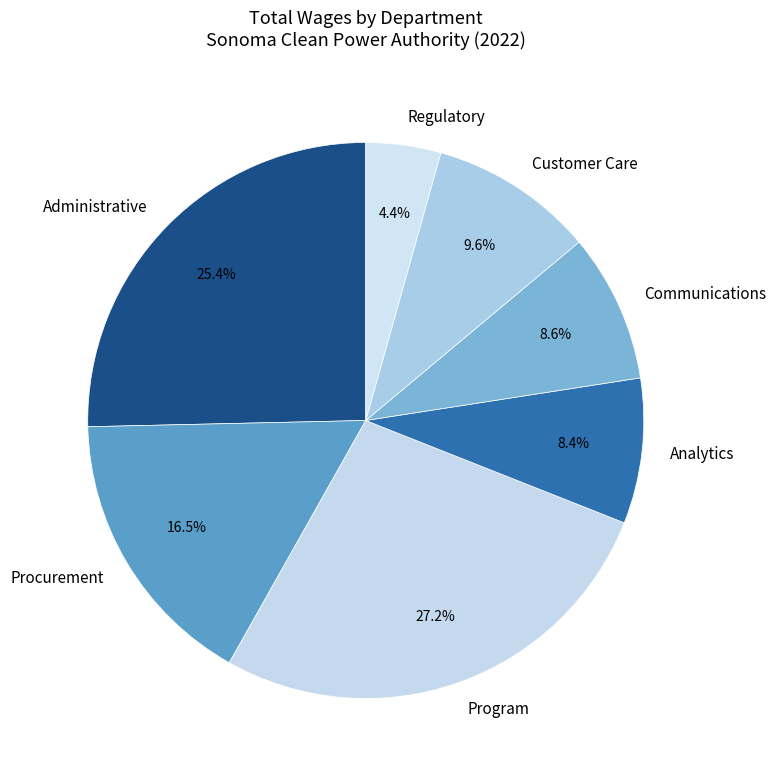

Which has a higher value, Communications or Customer Care?

Customer Care